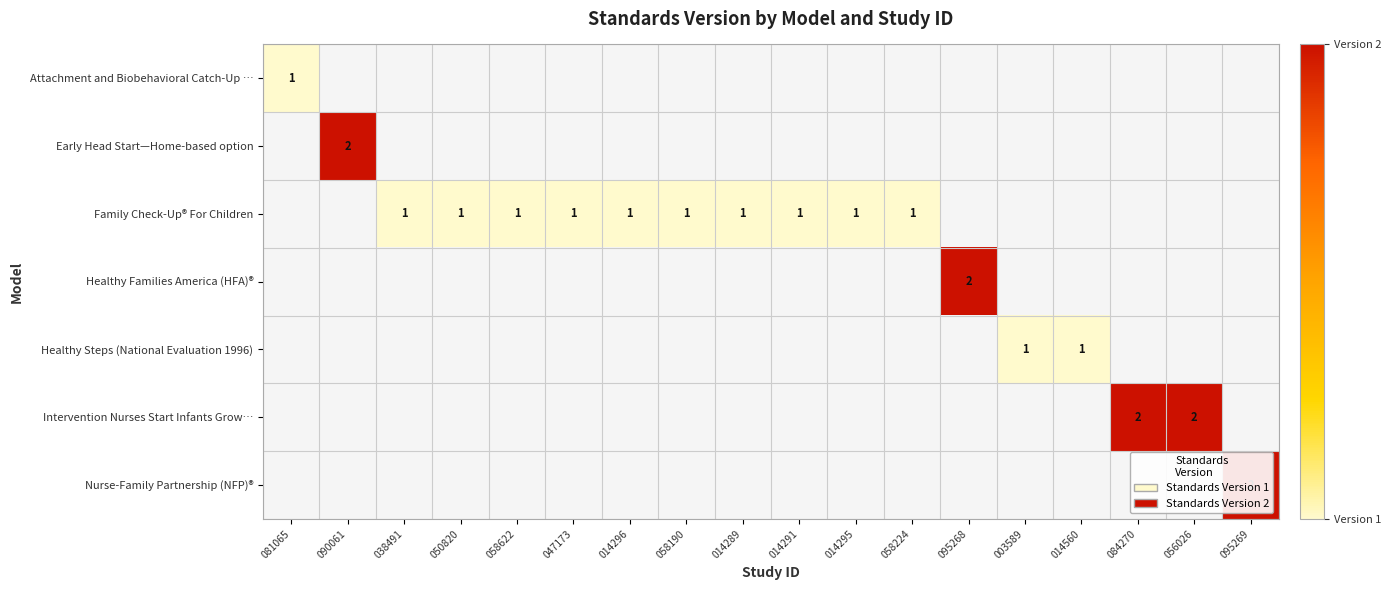

Is the value of Intervention Nurses Start Infants Grow… at 081065 greater than the value of Attachment and Biobehavioral Catch-Up … at 014560?

No